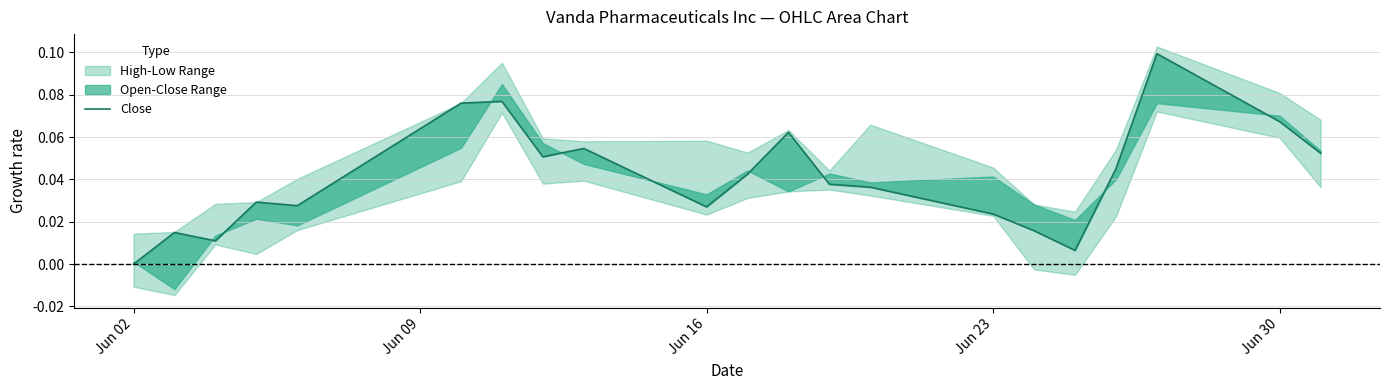

How many values exceed 0?

20